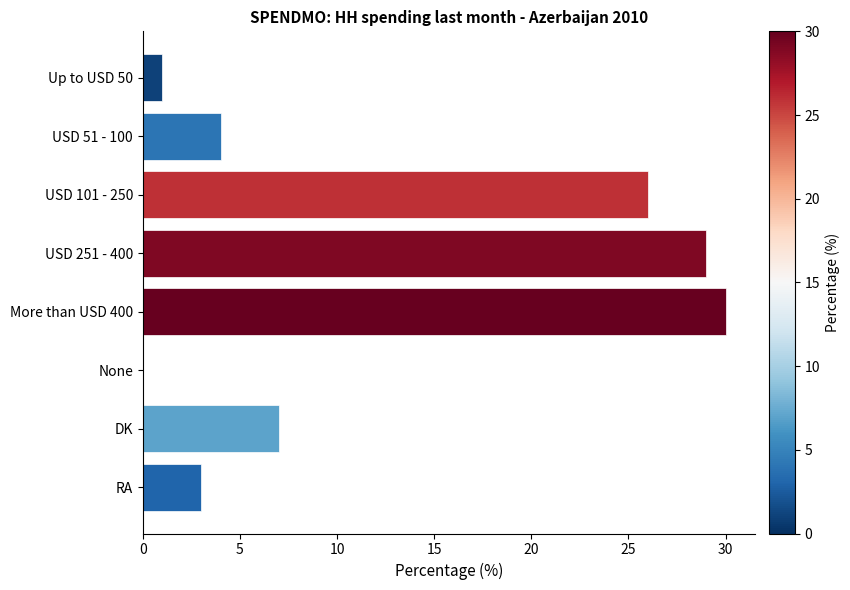

What is the sum of all values?

100